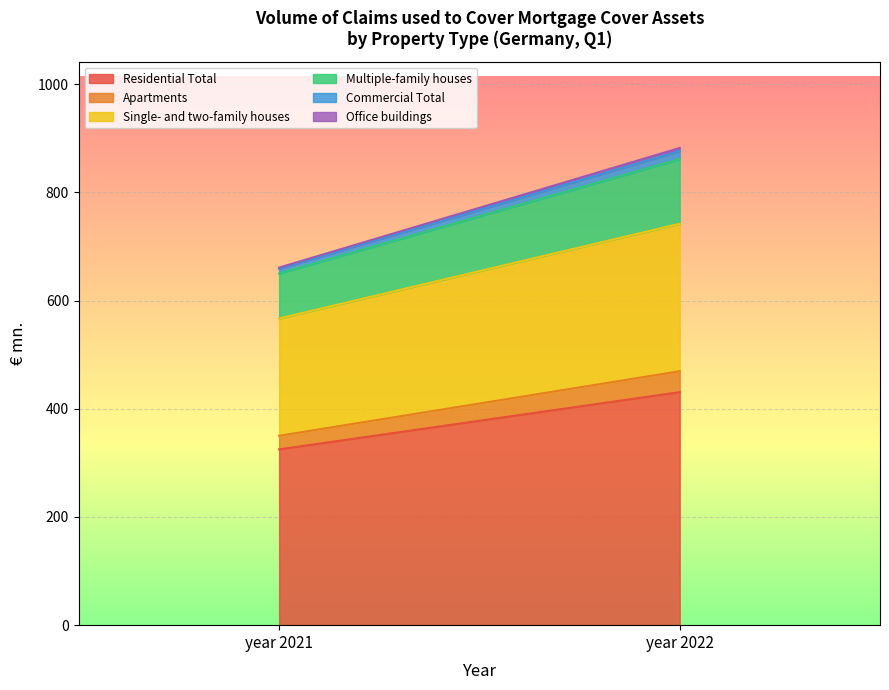

The value of Single- and two-family houses at year 2021 is 117.8. True or false?

False